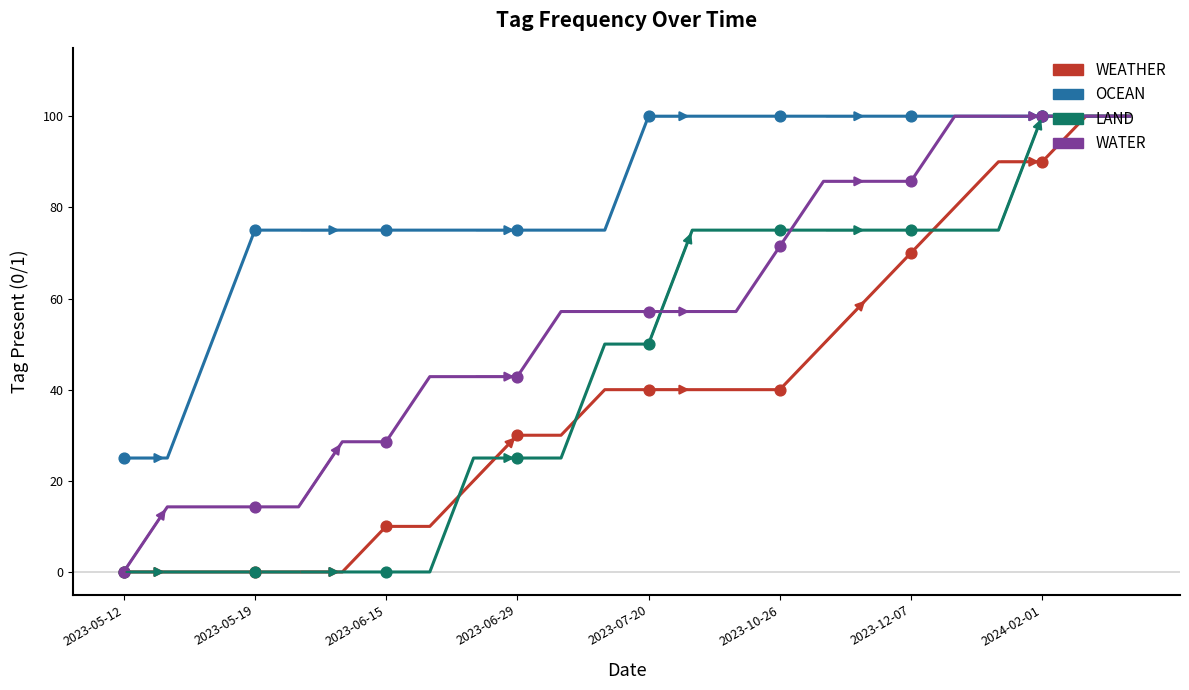

What are all the series names shown in the legend?

WEATHER, OCEAN, LAND, WATER